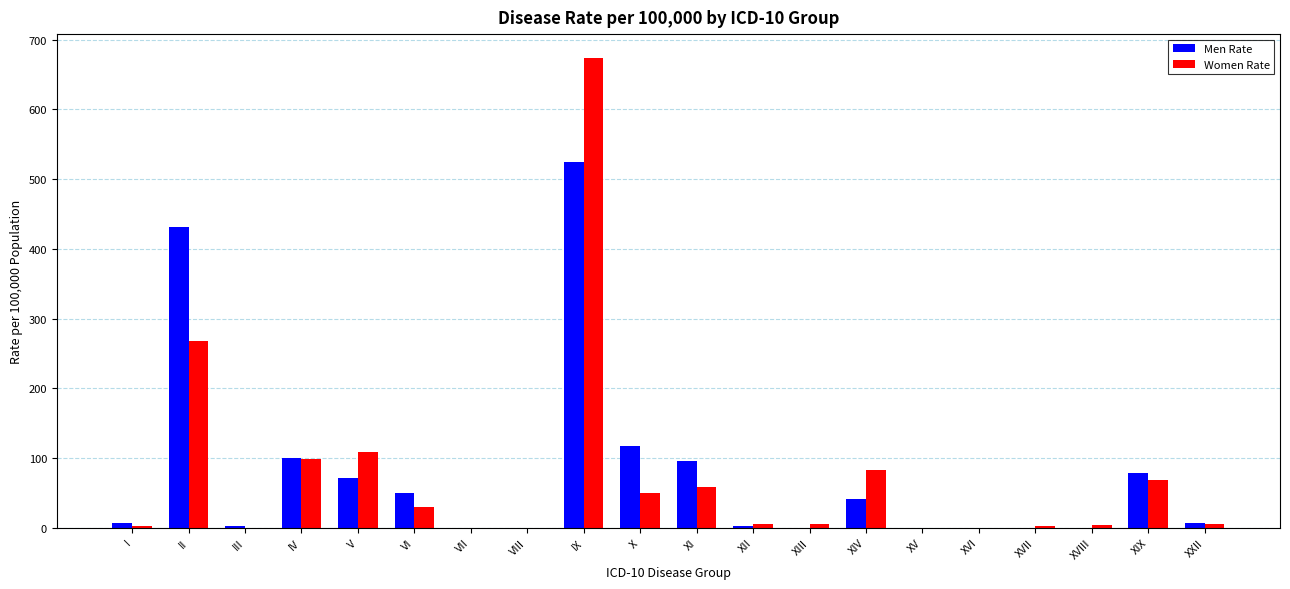

What is the total value across all series at XII?

8.0